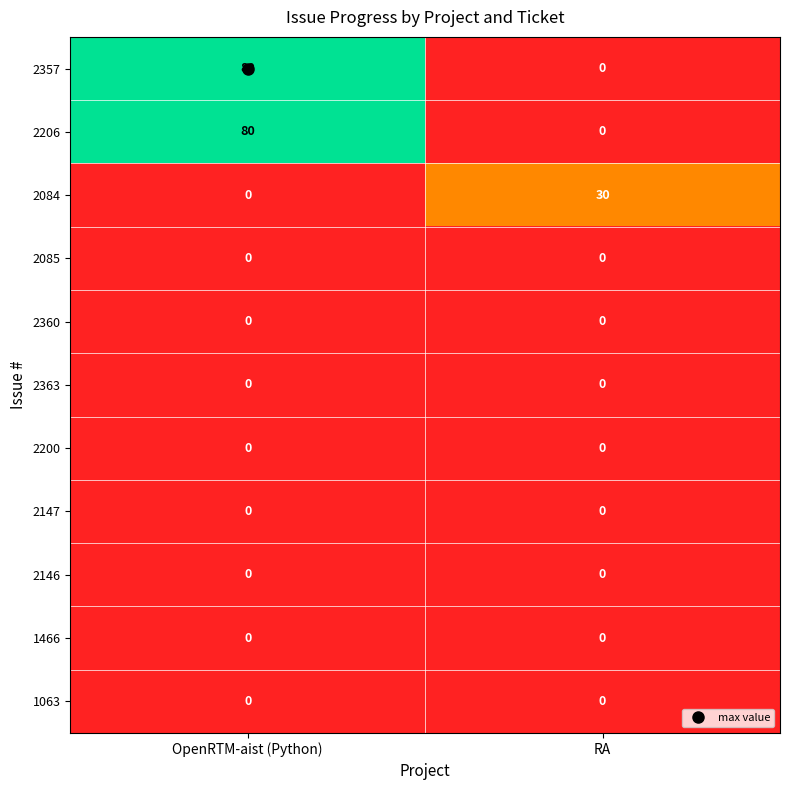

What is the difference between the highest and lowest values at RA?

30